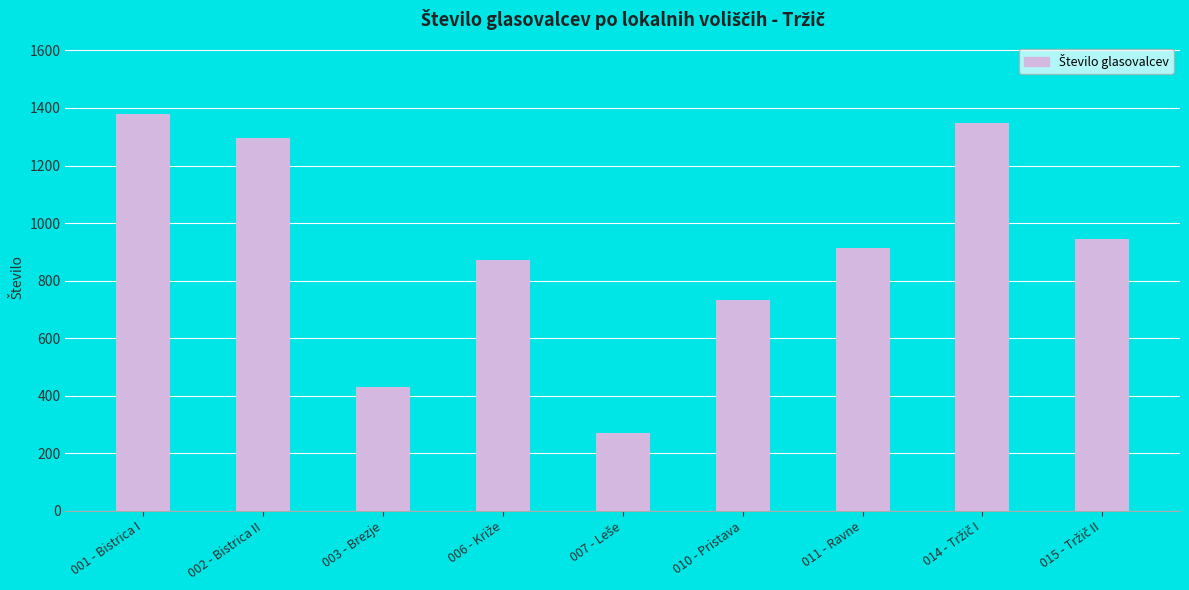

How many distinct data groups are displayed?

1